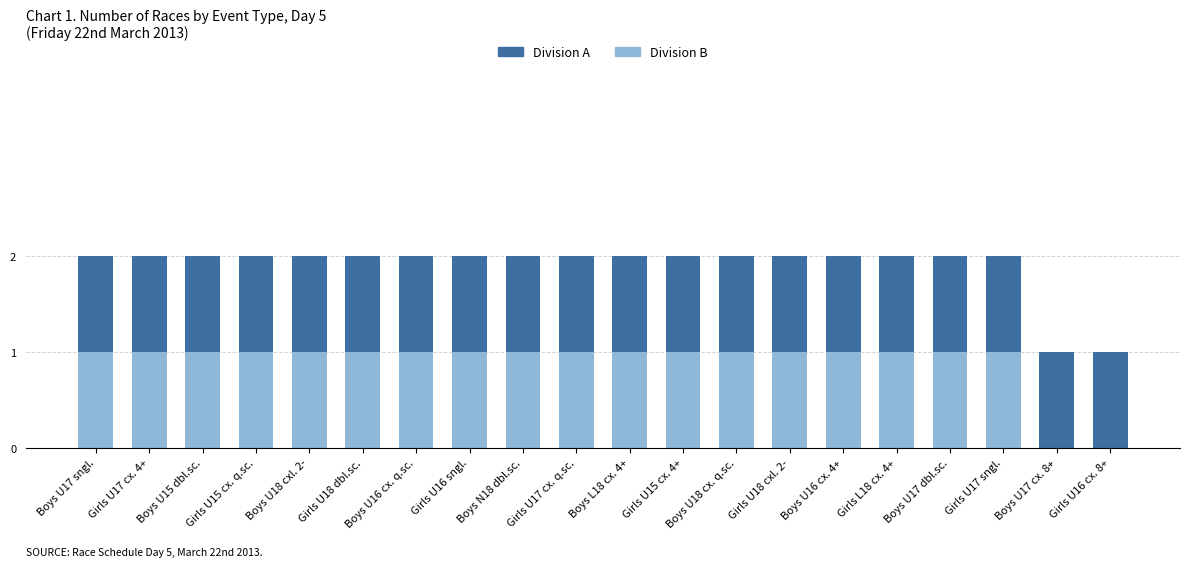

True or false: Division B has a value of 1 at Boys U15 dbl.sc..

True